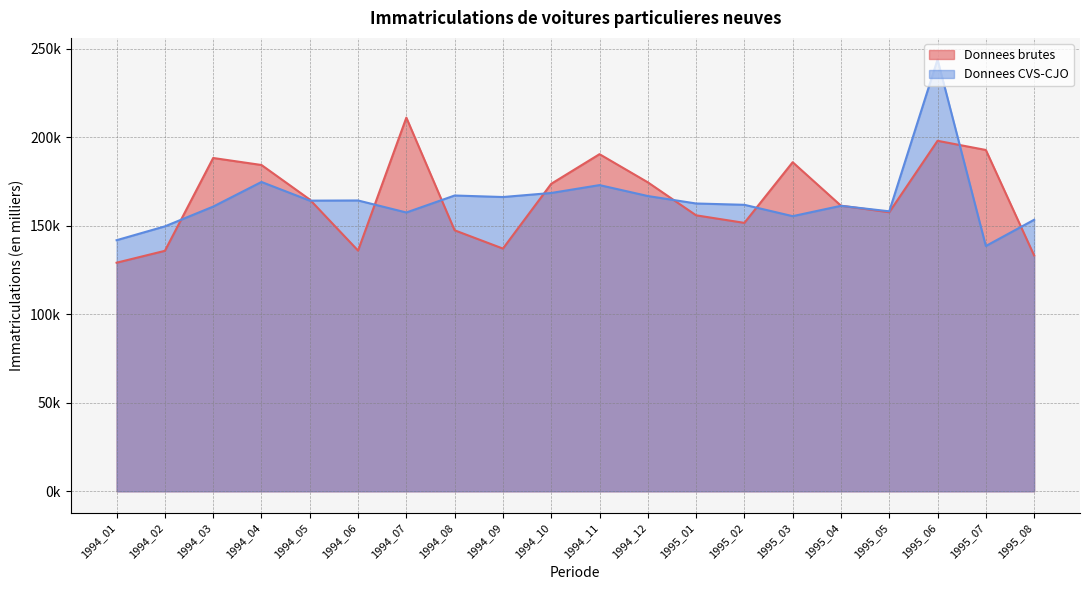

After their last crossing, which series has the higher values: Donnees CVS-CJO or Donnees brutes?

Donnees CVS-CJO